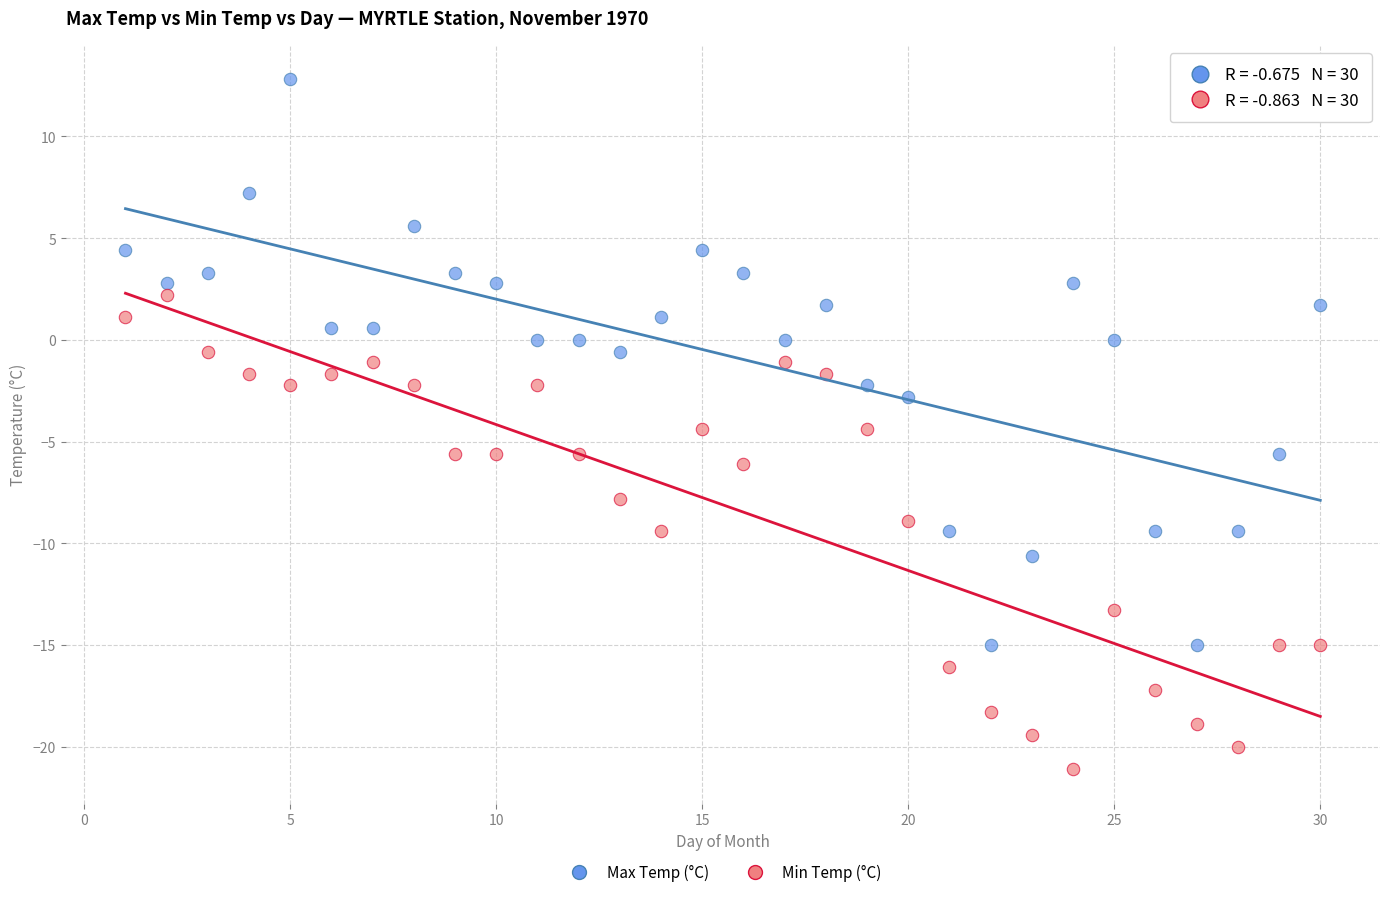

Which series has the largest Y range (max minus min)?

Max Temp (°C)